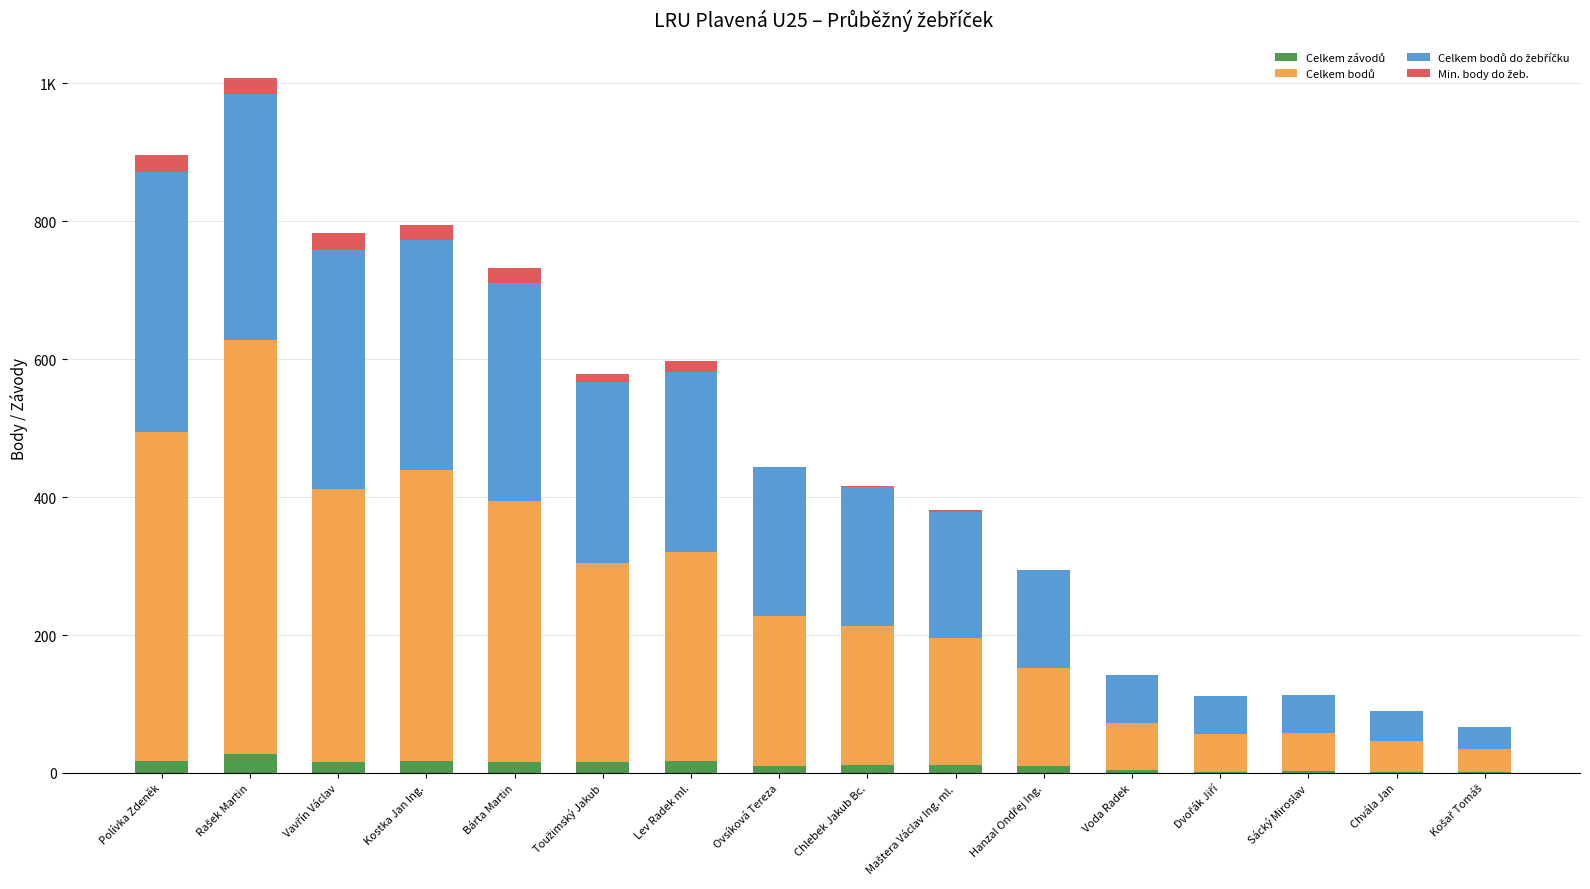

Are the bars horizontal?

No